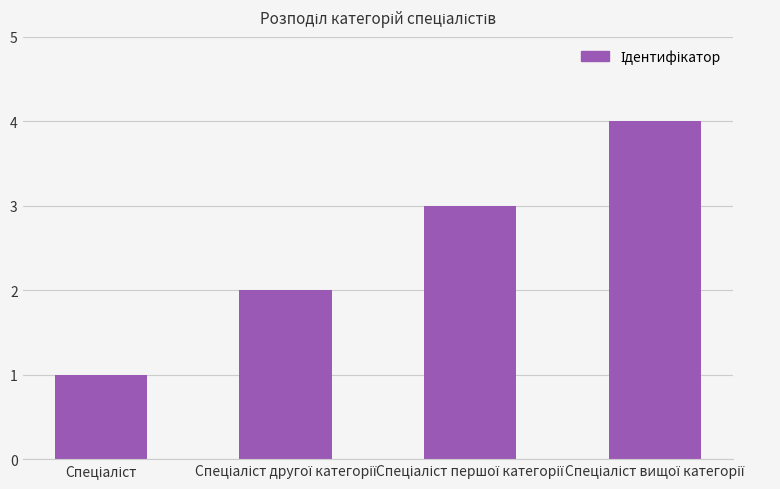

What is the greatest value displayed?

4